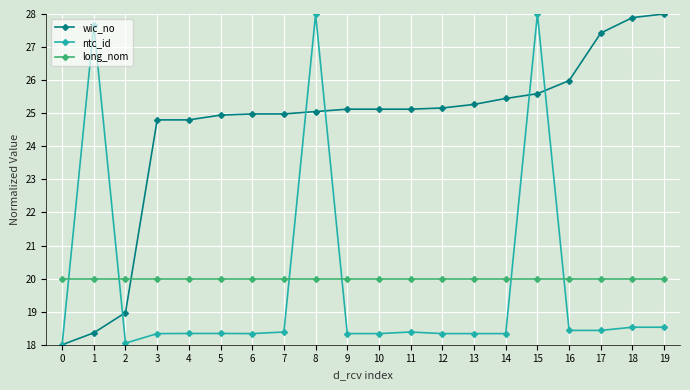

The value of wic_no at 15 is 37.3. True or false?

False